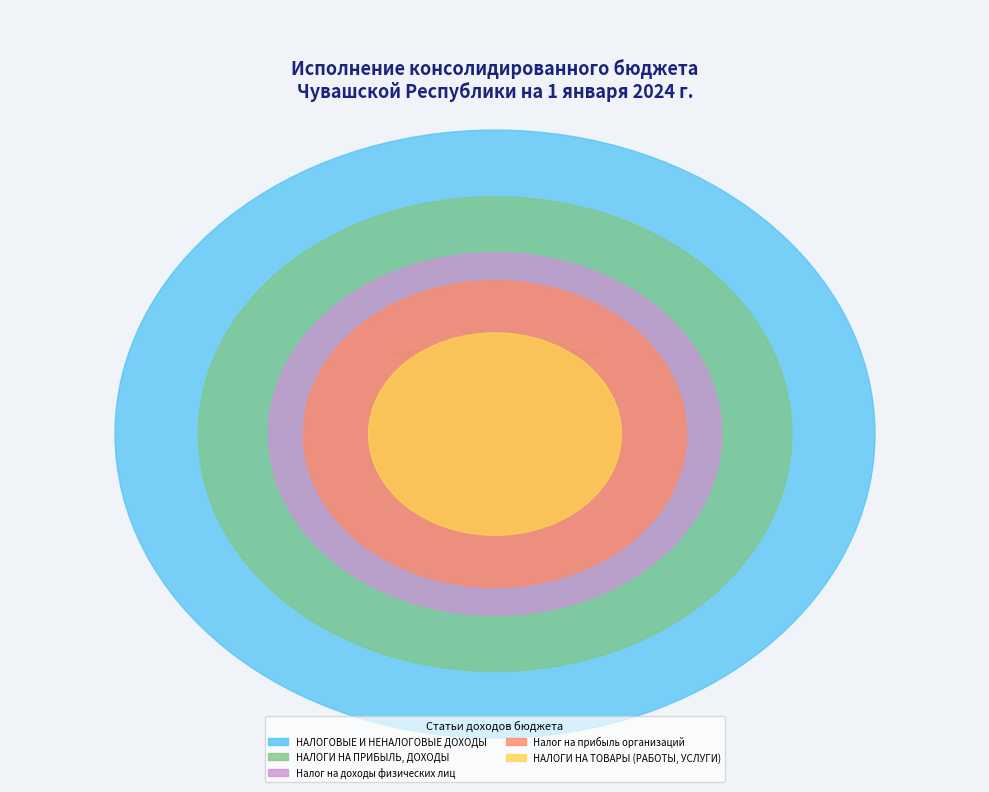

Count the number of slices in the pie.

5